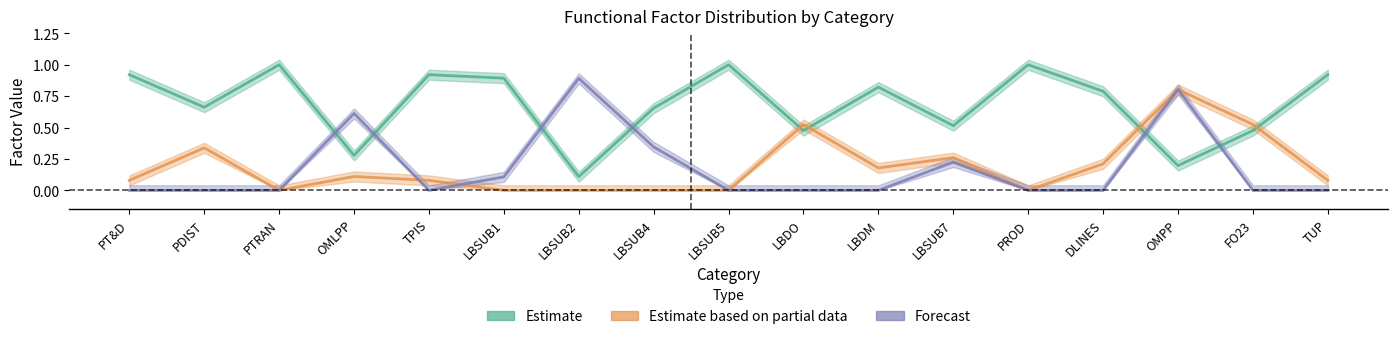

What position from the right is TPIS?

13